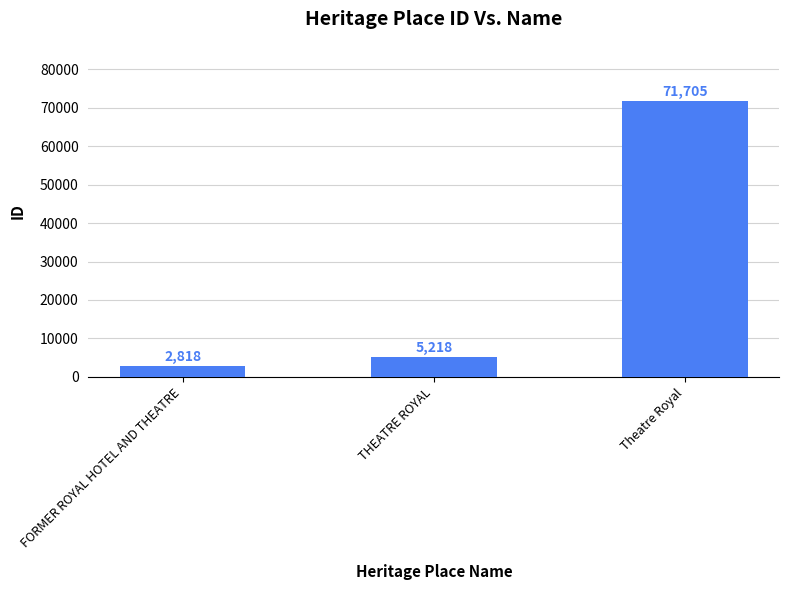

The value at THEATRE ROYAL is 1902. True or false?

False